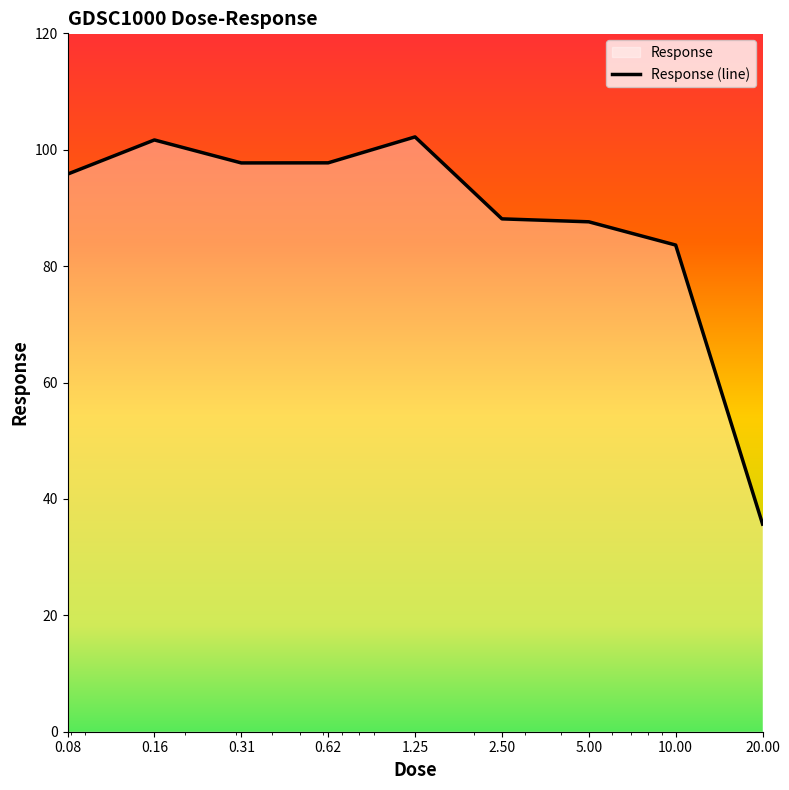

What is the difference between the maximum and minimum values?

66.5